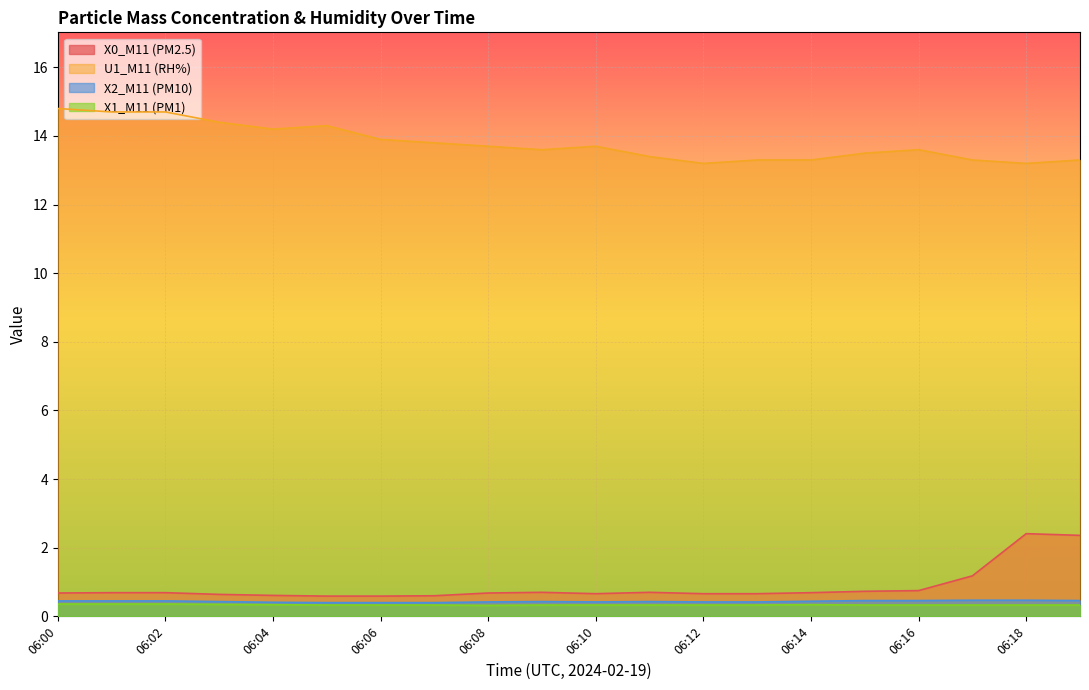

True or false: X1_M11 (PM1) and X2_M11 (PM10) intersect in this chart.

False